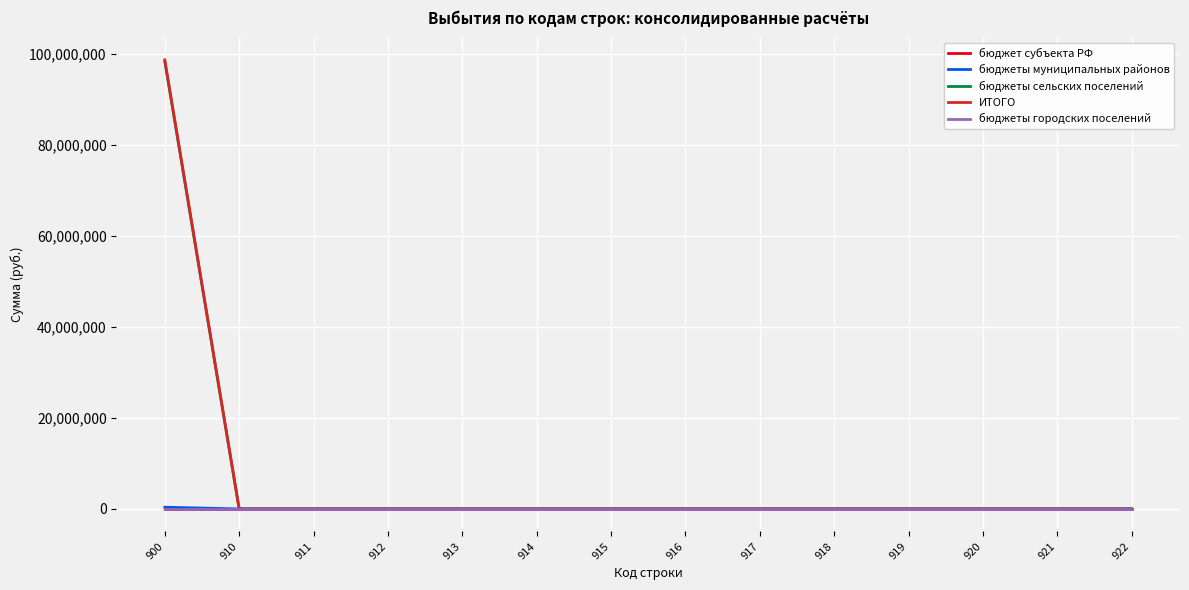

How many lines are shown in the chart?

5